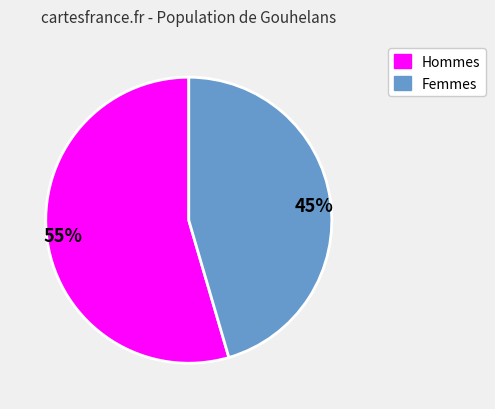

True or false: Hommes accounts for 65% of the total.

False